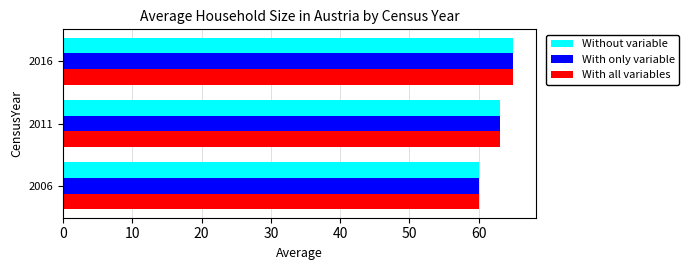

What is the total value across all series at 2011?

189